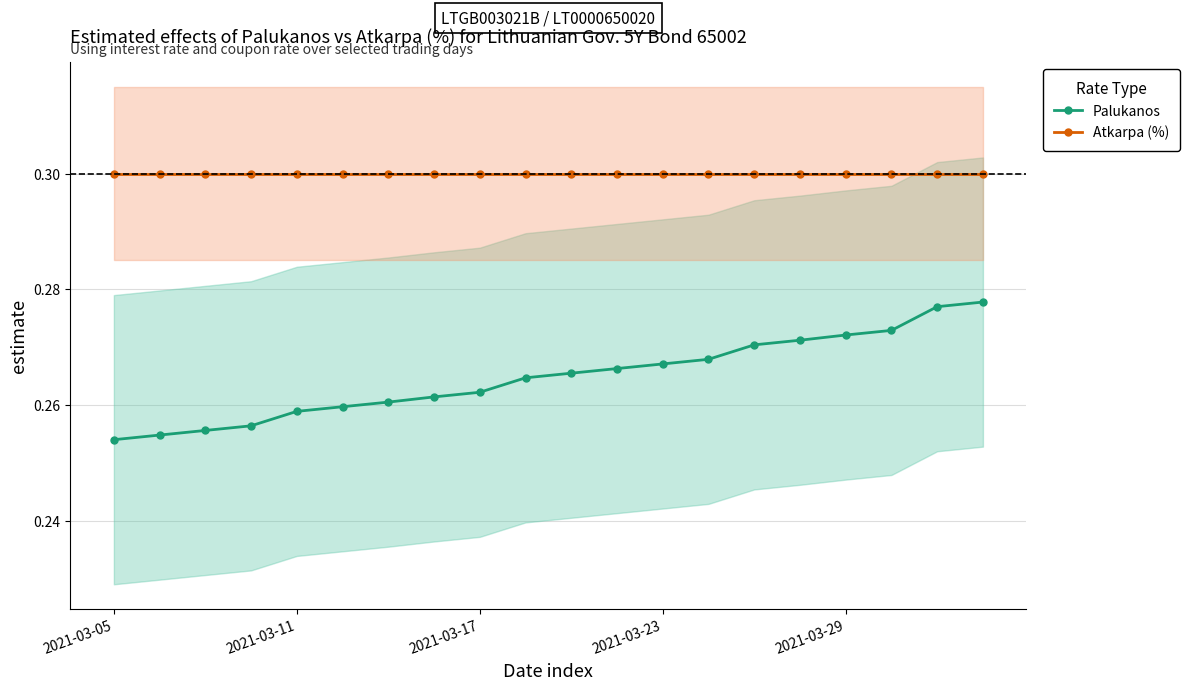

Rank the series by their average value, from highest to lowest.

Atkarpa (%), Palukanos